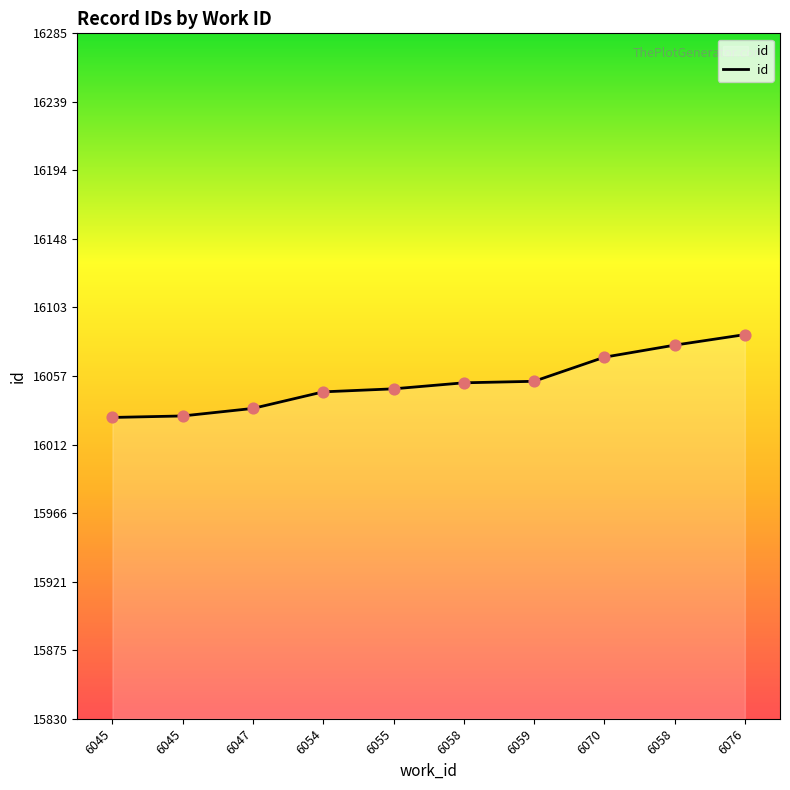

Which has a higher value, 6047 or 6076?

6076